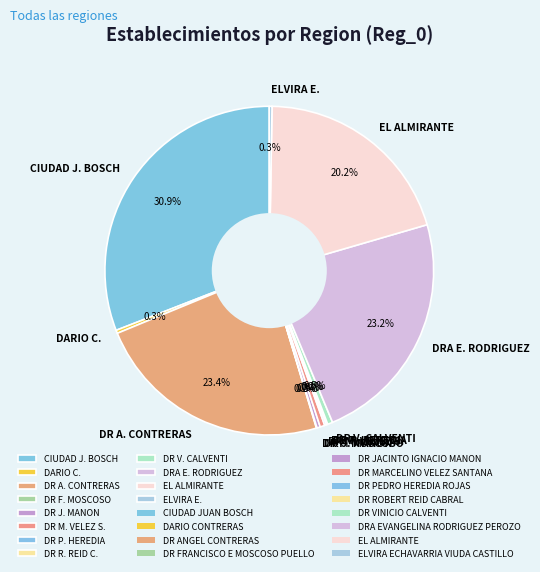

Is there a majority slice in this chart?

No